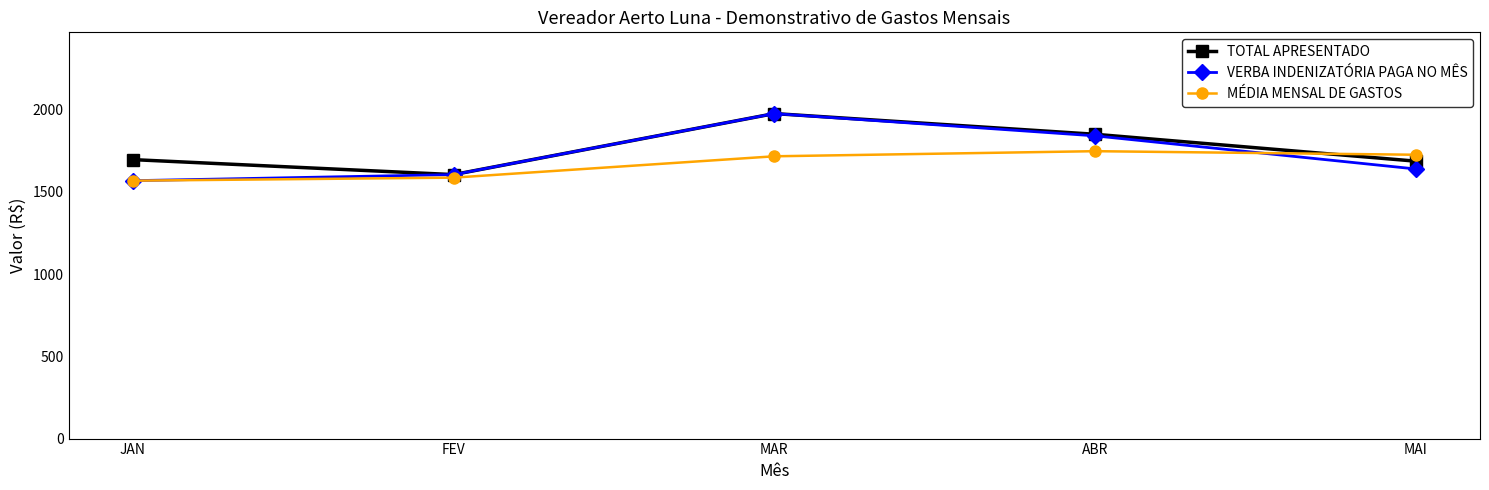

Is the value of MÉDIA MENSAL DE GASTOS at MAI greater than the value of VERBA INDENIZATÓRIA PAGA NO MÊS at FEV?

Yes